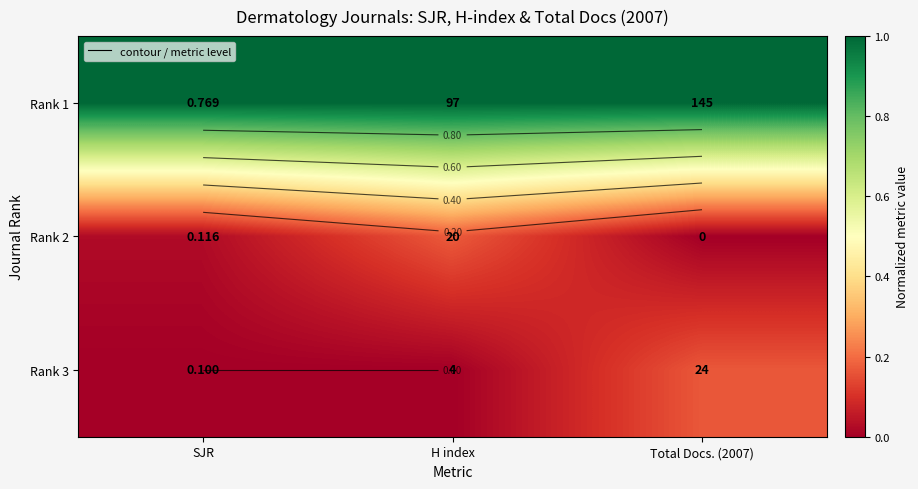

Where is Rank 3 nearest to the value 0?

SJR